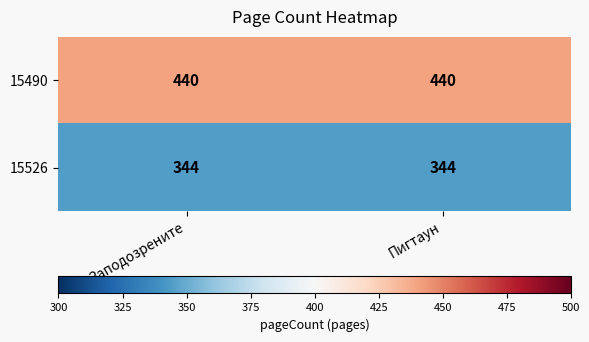

What is the difference between the highest and lowest values at Заподозрените?

96